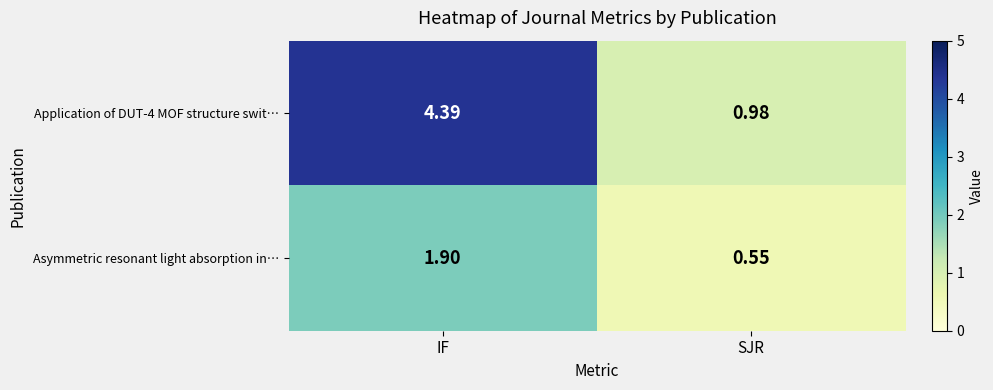

At which label does Asymmetric resonant light absorption in… first exceed 1?

IF